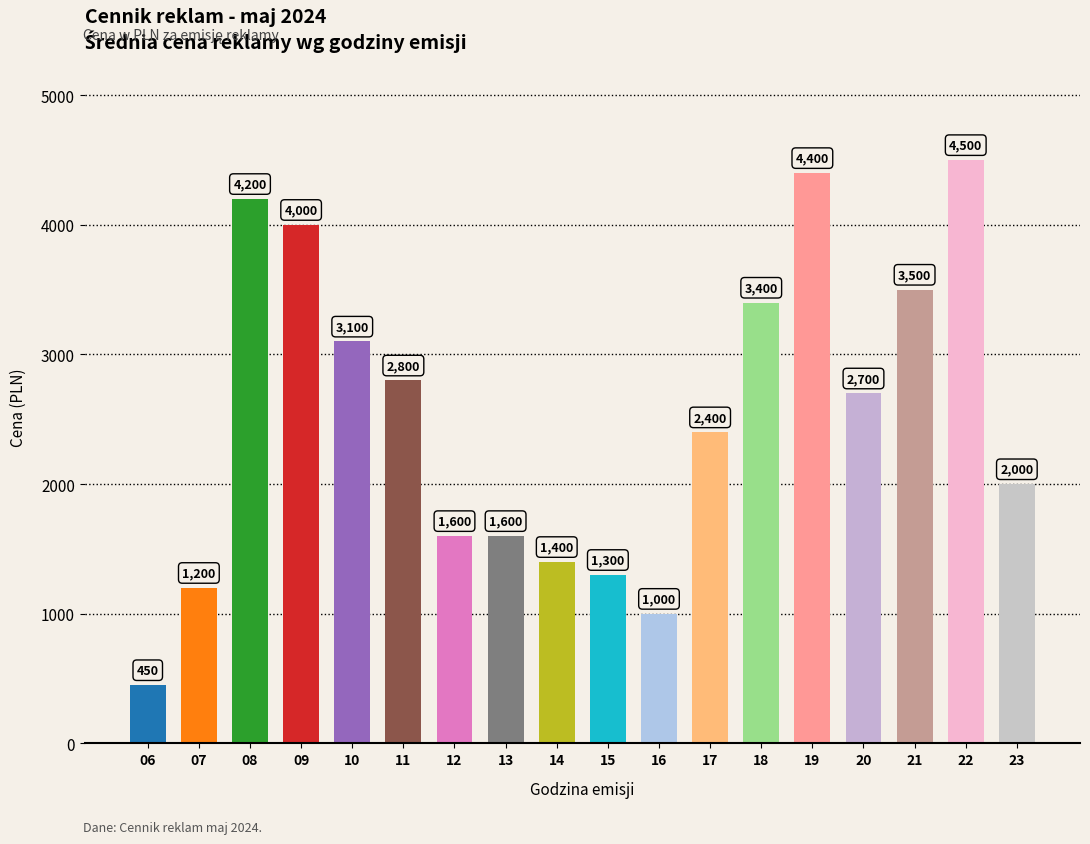

True or false: the data shows 1822 at 15.

False